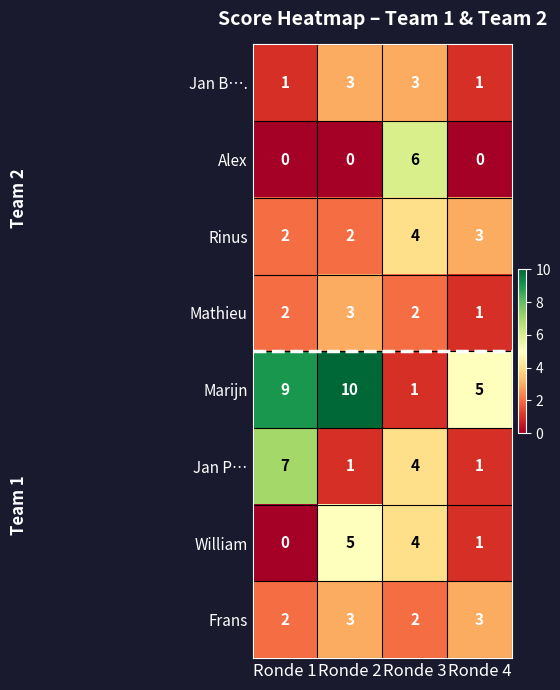

The Jan B…. series shows 1 at Ronde 4. True or false?

True